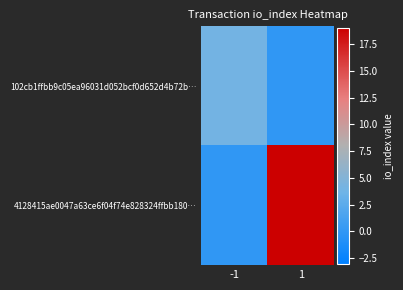

List the series in order of their peak value, highest first.

4128415ae0047a63ce6f04f74e828324ffbb180…, 102cb1ffbb9c05ea96031d052bcf0d652d4b72b…